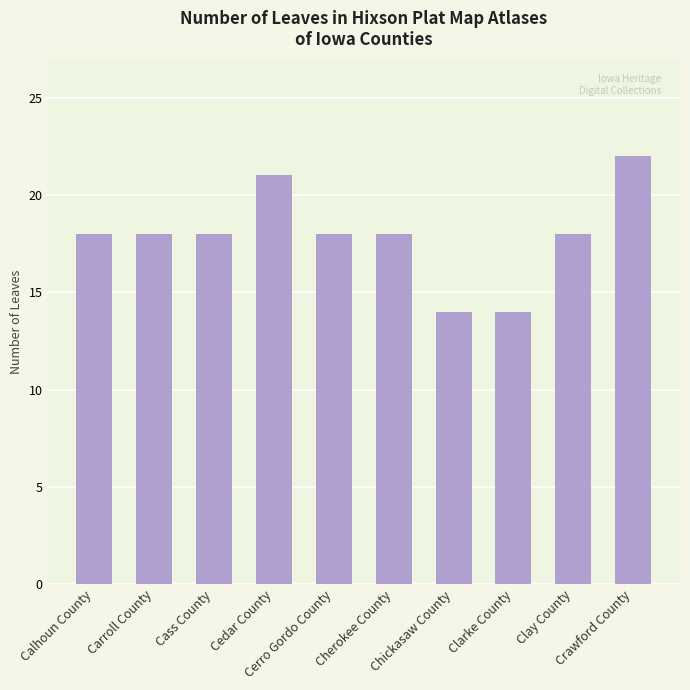

True or false: the data shows 18 at Cerro Gordo County.

True